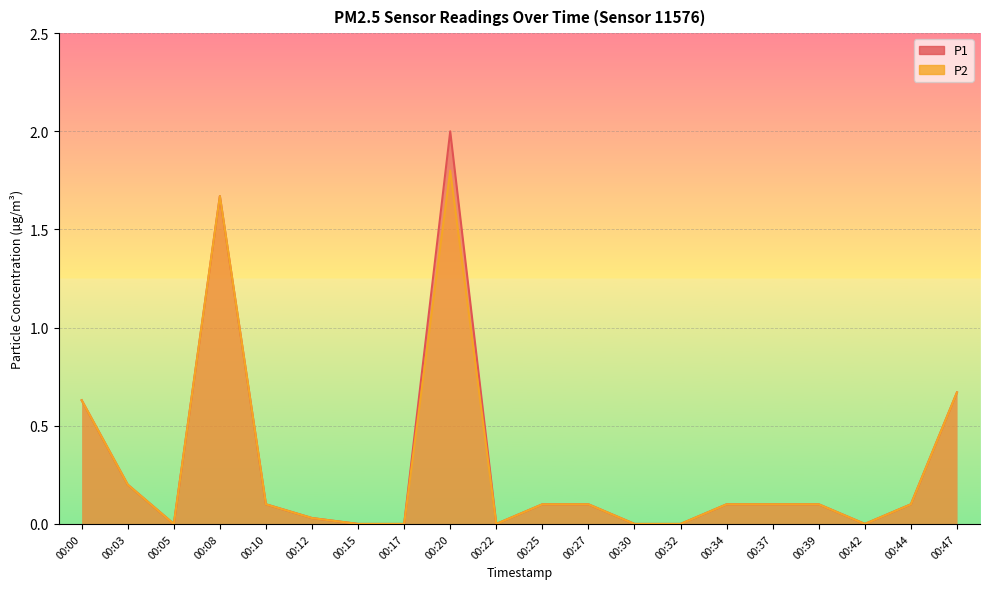

Reading left to right, extract all data points from this chart.

P1: 0.6	0.2	0.0	1.7	0.1	0.0	0.0	0.0	2.0	0.0	0.1	0.1	0.0	0.0	0.1	0.1	0.1	0.0	0.1	0.7
P2: 0.6	0.2	0.0	1.7	0.1	0.0	0.0	0.0	1.8	0.0	0.1	0.1	0.0	0.0	0.1	0.1	0.1	0.0	0.1	0.7